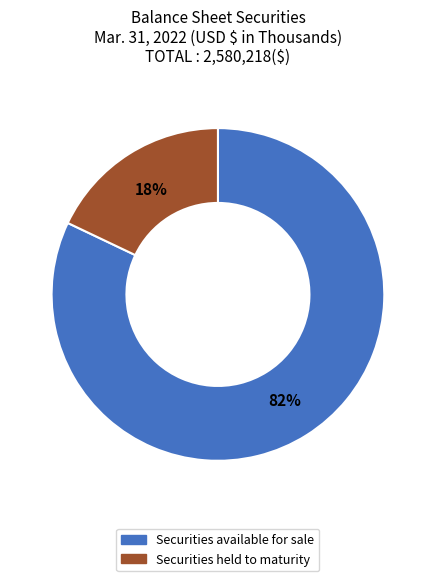

Combined, do Securities held to maturity and Securities available for sale account for over 50%?

Yes